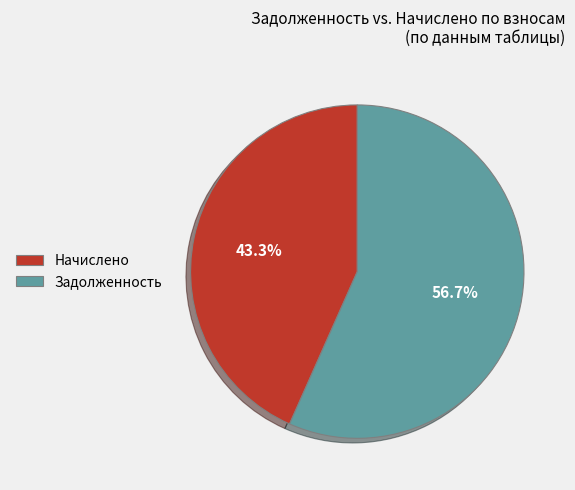

What is the smallest slice in the pie chart?

Начислено